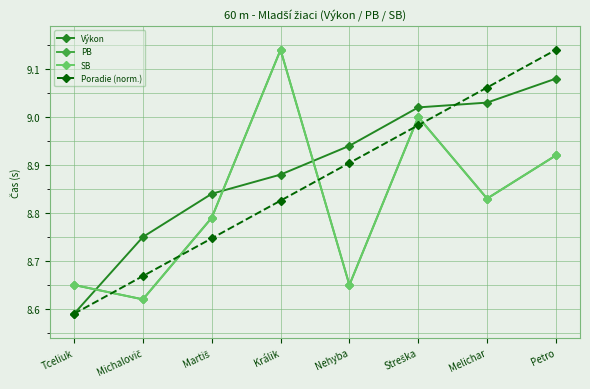

Is this an area chart (filled region under the line)?

No